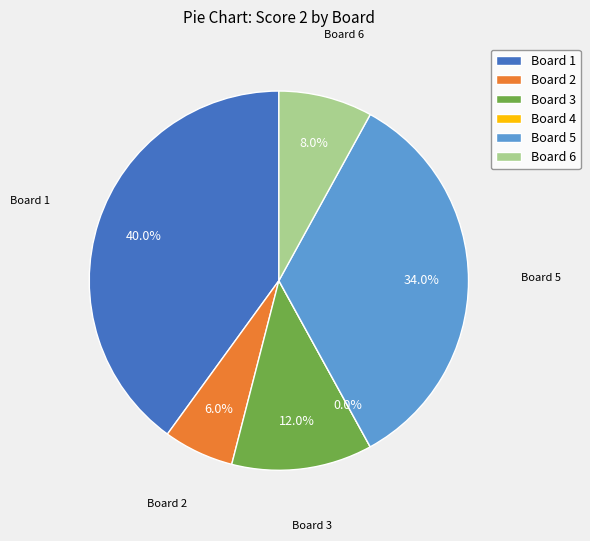

Rank the categories by value from lowest to highest.

4, 2, 6, 3, 5, 1